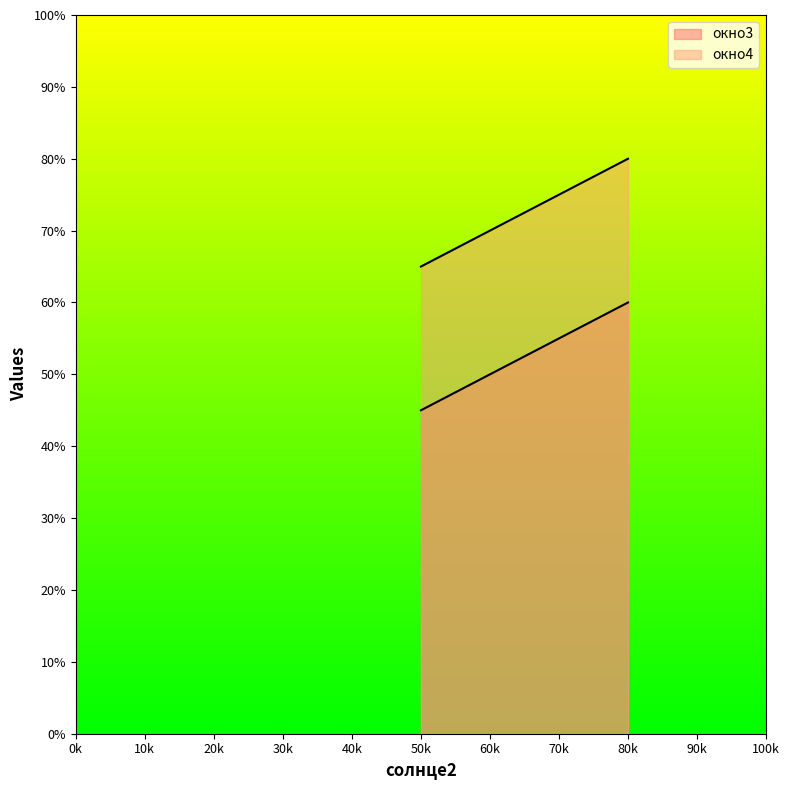

Which series has the largest total across all categories?

окно4